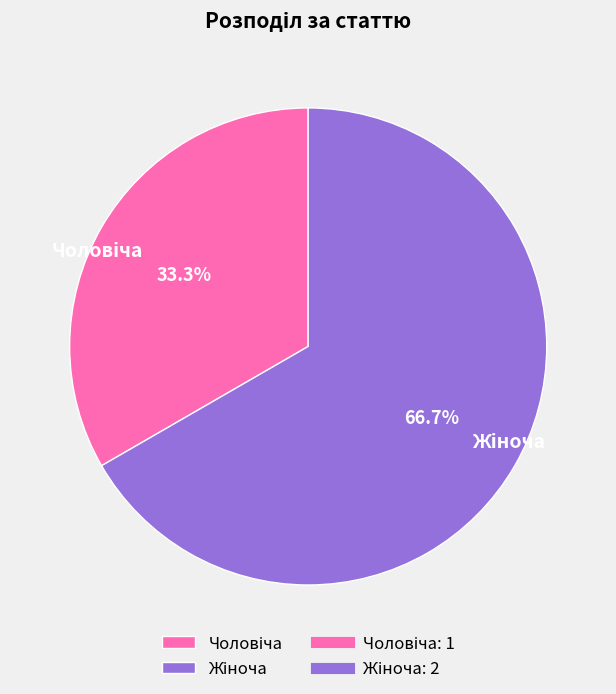

Is there any slice that represents more than half of the pie?

Yes